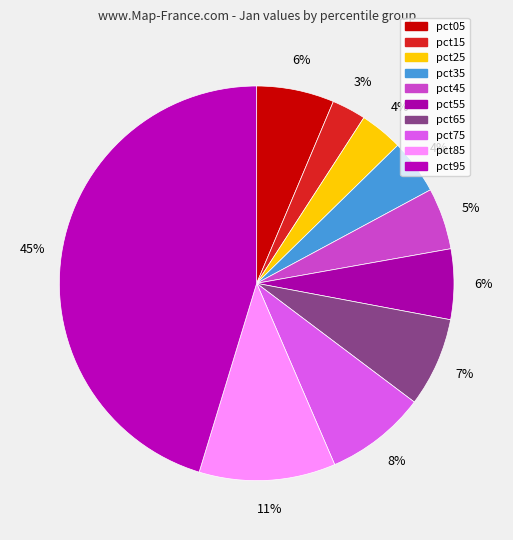

To the nearest percent, what percentage of the pie is pct15?

3%